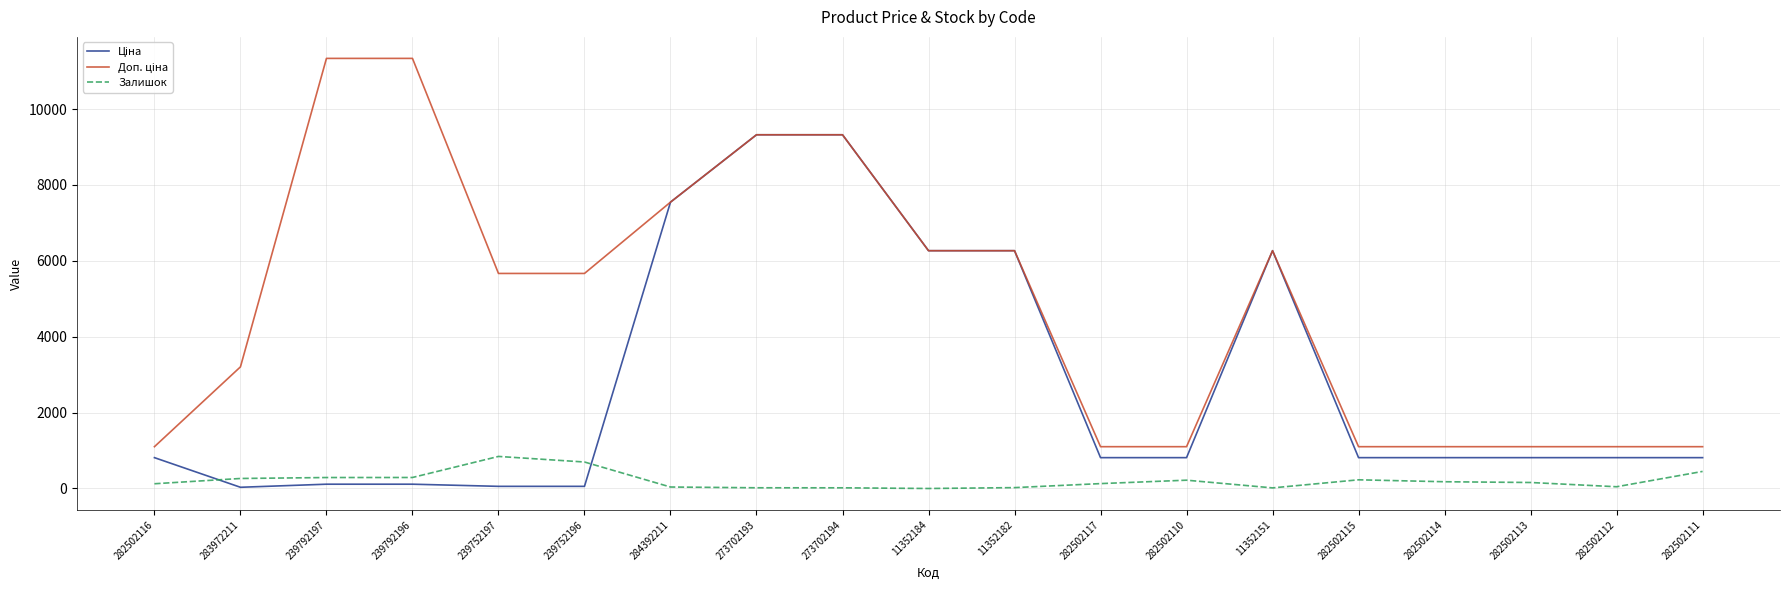

What is the maximum value shown in the chart?

11334.0